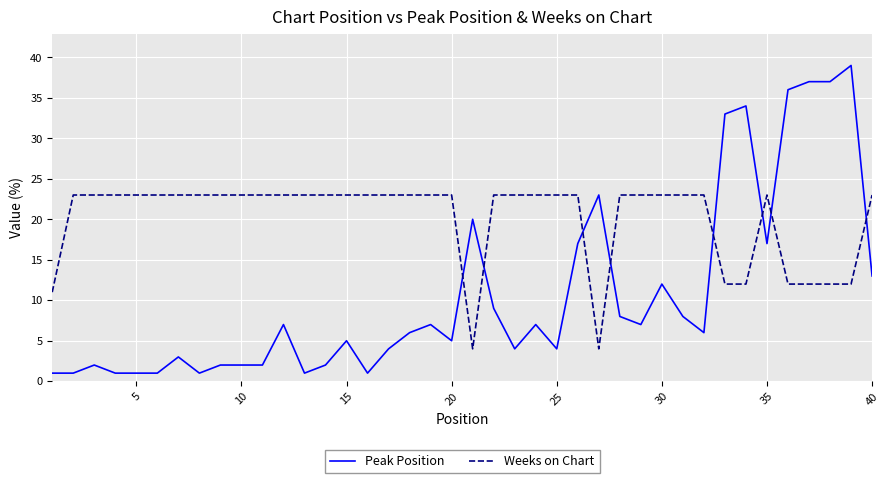

Which series has the largest total across all categories?

Weeks on Chart